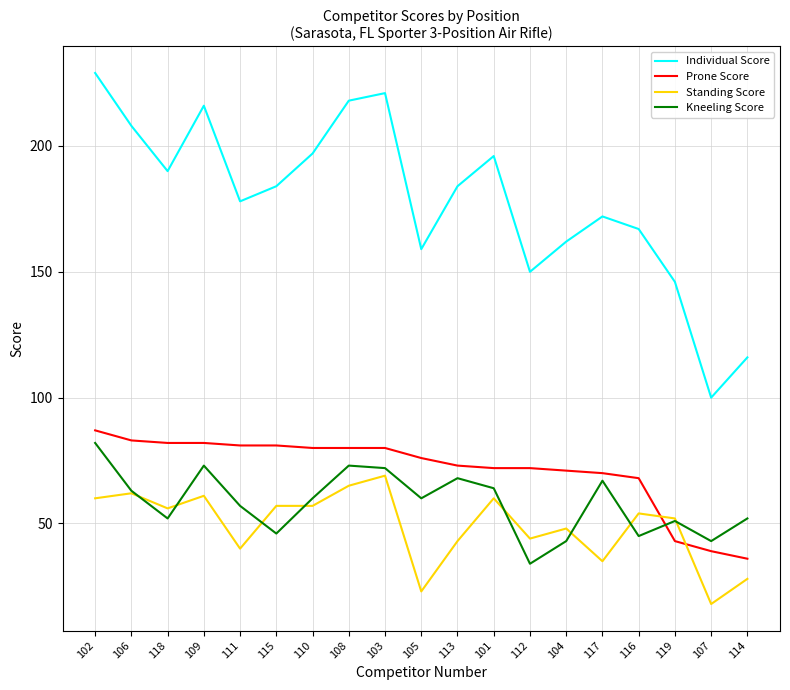

Reading right to left, list all the values displayed in this chart.

Individual Score: 116	100	146	167	172	162	150	196	184	159	221	218	197	184	178	216	190	208	229
Prone Score: 36	39	43	68	70	71	72	72	73	76	80	80	80	81	81	82	82	83	87
Standing Score: 28	18	52	54	35	48	44	60	43	23	69	65	57	57	40	61	56	62	60
Kneeling Score: 52	43	51	45	67	43	34	64	68	60	72	73	60	46	57	73	52	63	82